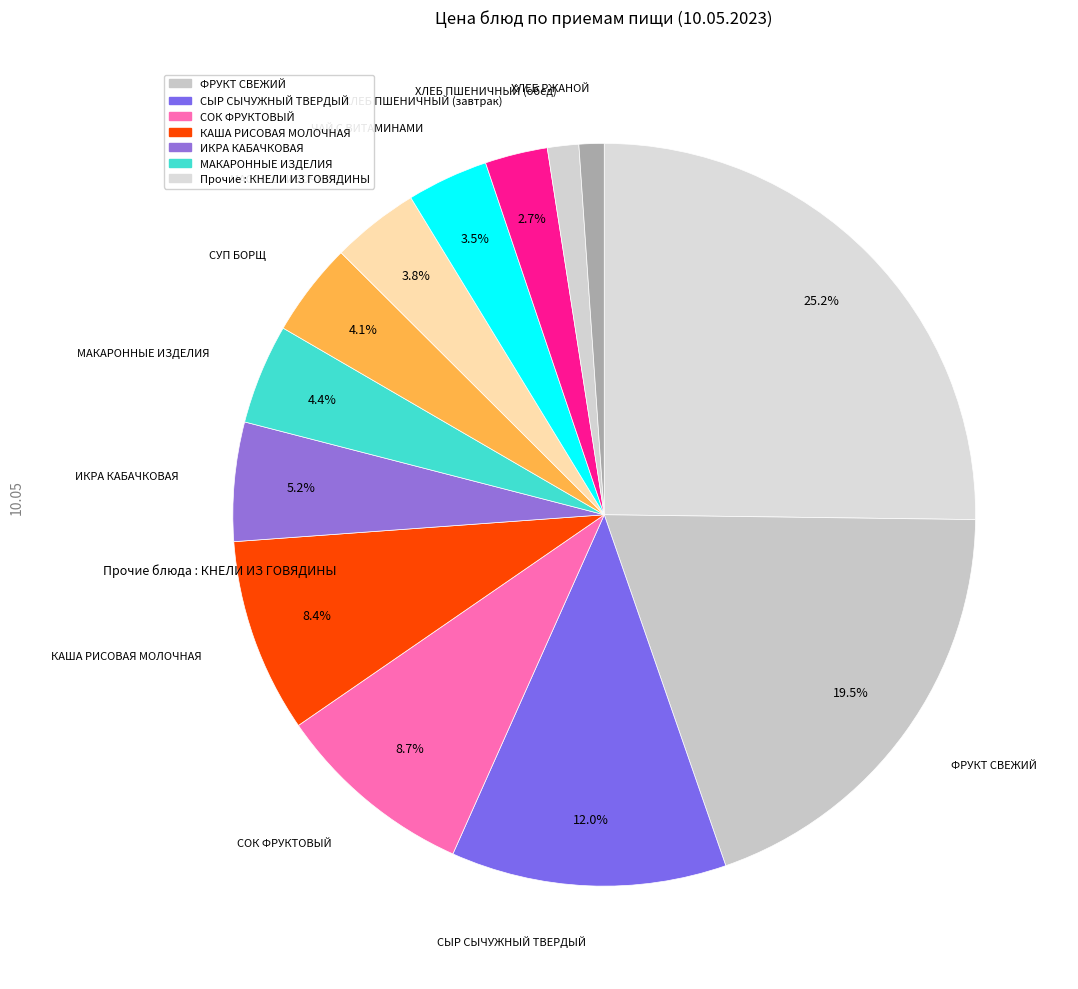

How many segments does this pie chart have?

13